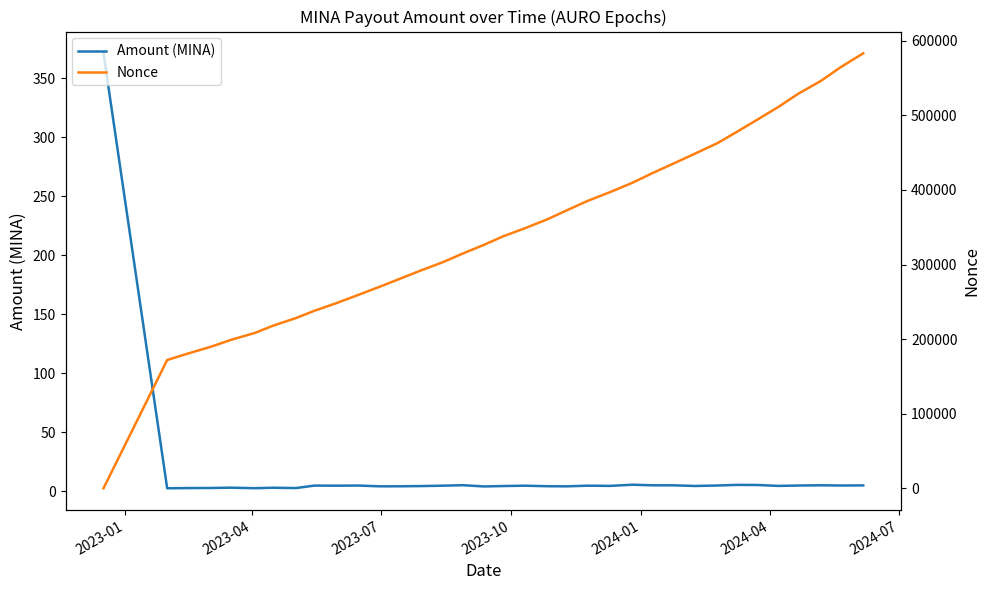

Reading right to left, transcribe all the data shown in this chart.

Amount (MINA): 5.1	5.0	5.2	5.0	4.7	5.4	5.5	5.0	4.6	5.1	5.2	5.7	4.7	4.8	4.3	4.4	4.8	4.5	4.2	5.2	4.8	4.5	4.3	4.3	5.0	4.8	4.9	2.8	3.1	2.7	3.2	2.9	2.8	2.6	371.3
Nonce: 583280.0	564569.0	546190.0	528950.0	511343.0	494145.0	478286.0	462848.0	448680.0	435527.0	422593.0	409774.0	397119.0	385231.0	373175.0	360910.0	348788.0	338276.0	326503.0	314802.0	303272.0	291854.0	280563.0	270102.0	259262.0	248548.0	237956.0	228251.0	218128.0	208341.0	198964.0	189865.0	180870.0	172016.0	0.0